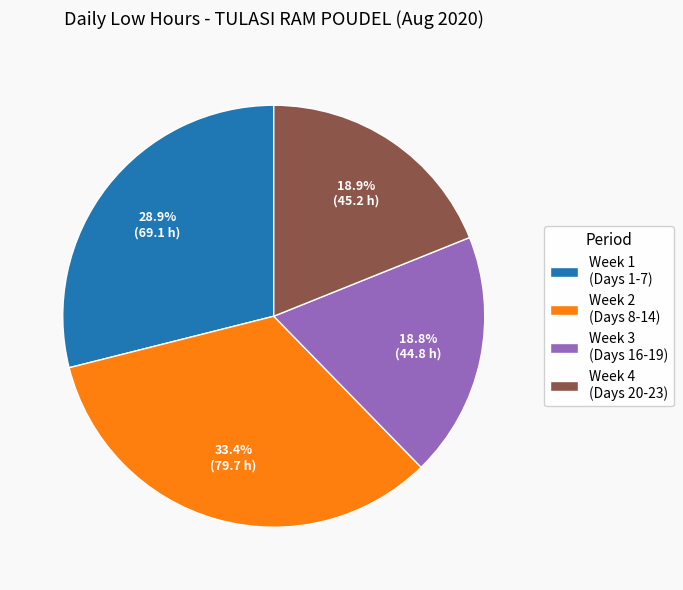

What is the ratio of the value at Week 1 (Days 1-7) to the value at Week 2 (Days 8-14)?

0.9